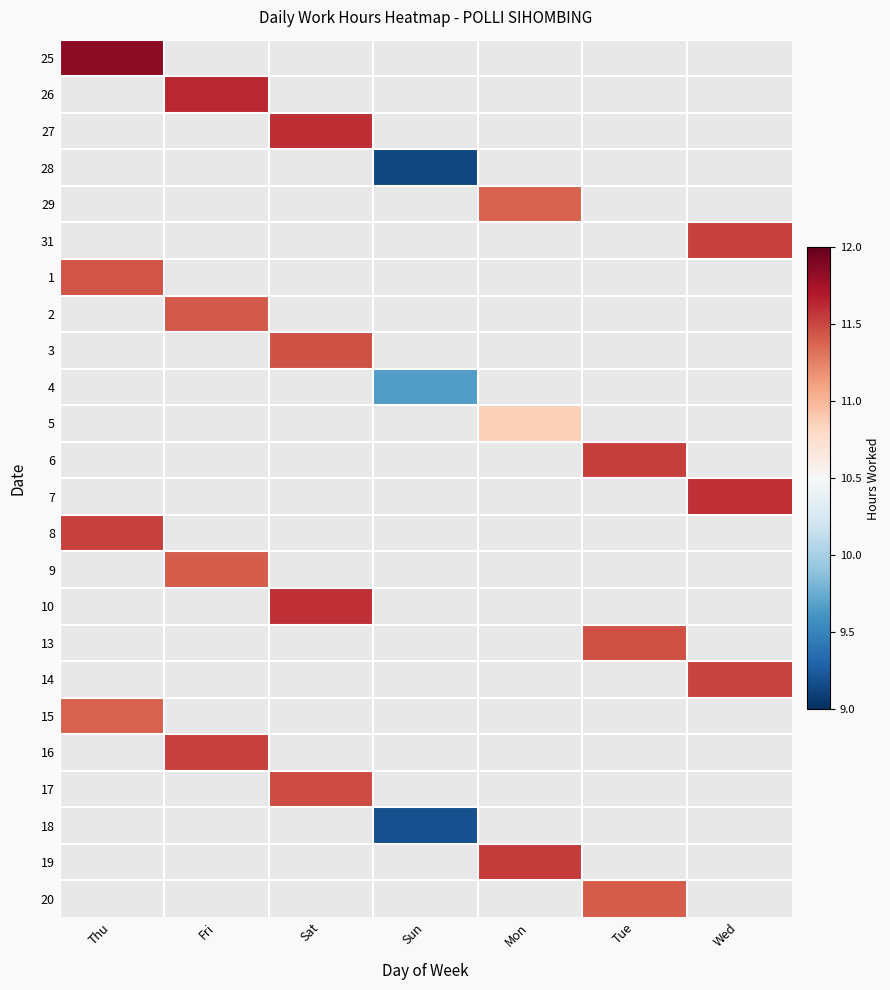

How many positive values does the 16 series have?

1